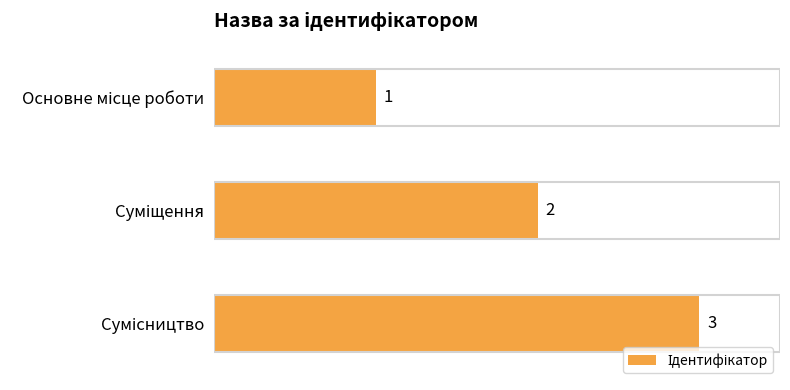

What is the value of the 1st bar from the top?

1